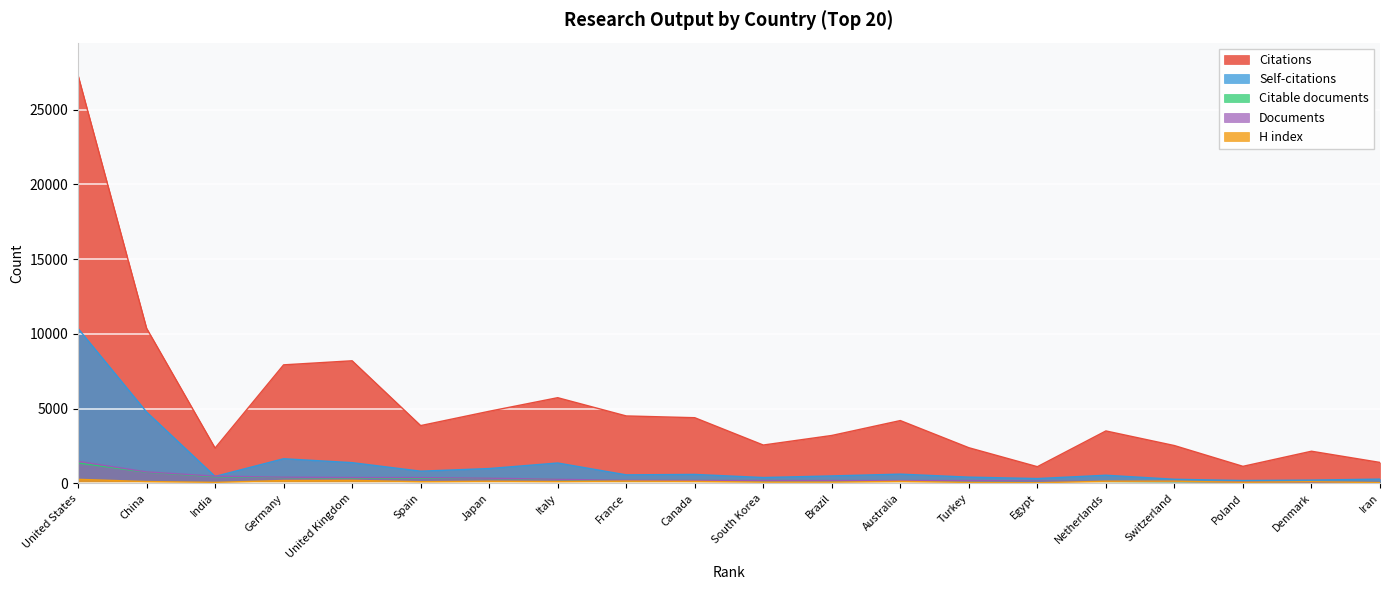

The value of Citations at China is 6349. True or false?

False